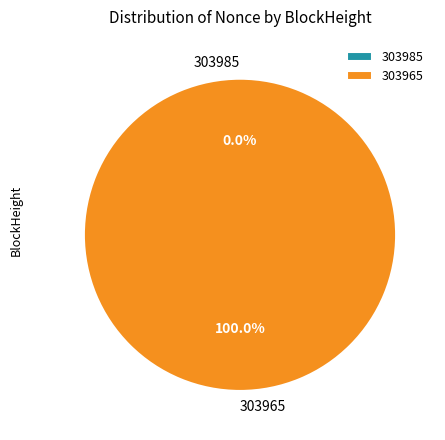

Rank the categories by value from lowest to highest.

303985, 303965